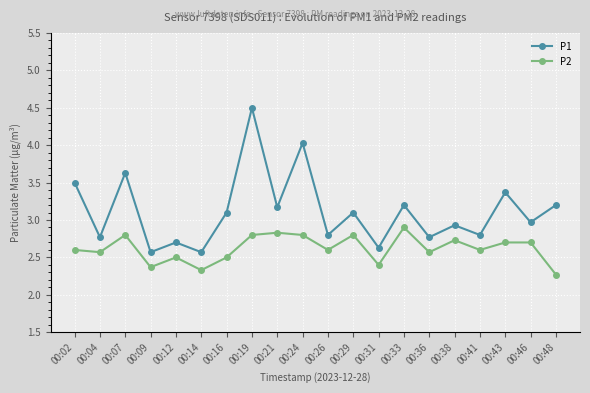

In P1, how many points are higher than both neighbors (excluding endpoints)?

8